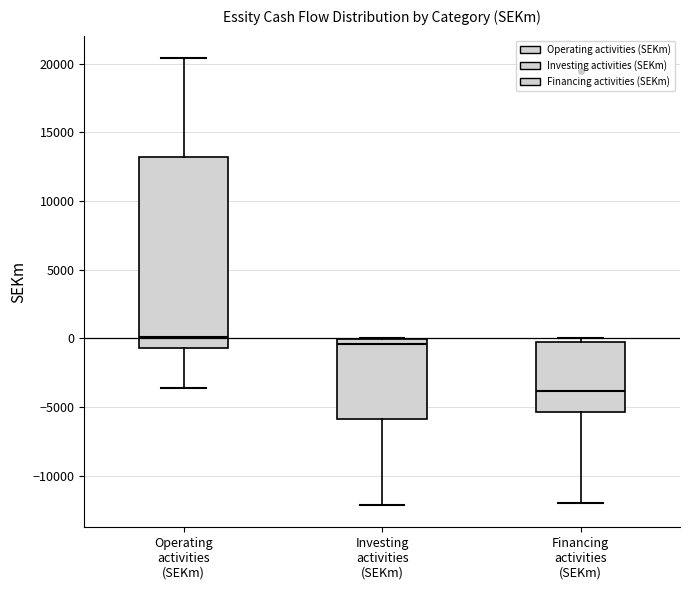

Where is the upper edge of the box for Investing activities (SEKm) on the y-axis? The values are not printed on the chart, so give them approximately, as read against the axis.

0